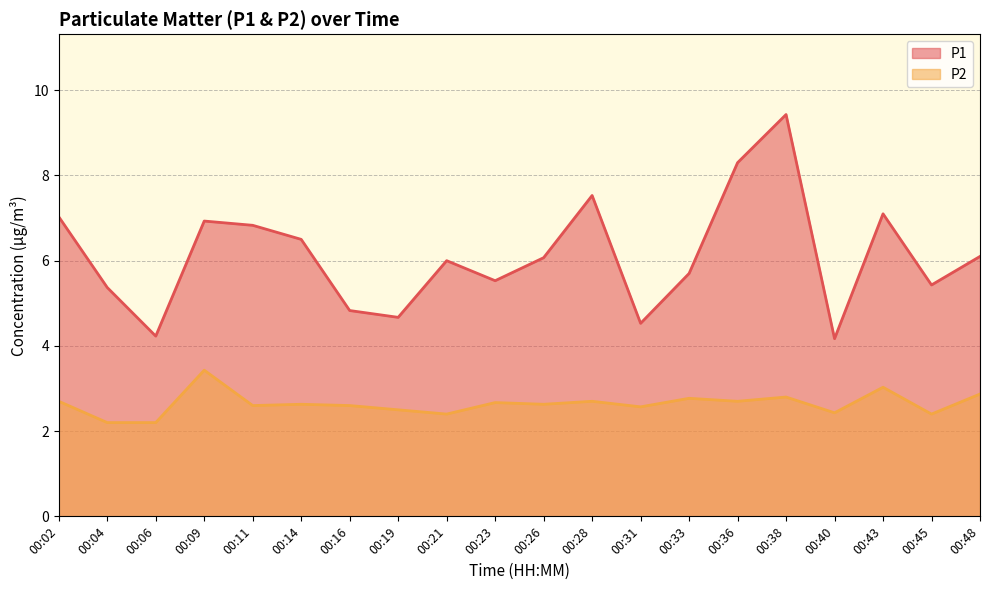

Reading left to right, what are all the values shown in this chart?

P1: 00:02=7.0	00:04=5.4	00:06=4.2	00:09=6.9	00:11=6.8	00:14=6.5	00:16=4.8	00:19=4.7	00:21=6.0	00:23=5.5	00:26=6.1	00:28=7.5	00:31=4.5	00:33=5.7	00:36=8.3	00:38=9.4	00:40=4.2	00:43=7.1	00:45=5.4	00:48=6.1
P2: 00:02=2.7	00:04=2.2	00:06=2.2	00:09=3.4	00:11=2.6	00:14=2.6	00:16=2.6	00:19=2.5	00:21=2.4	00:23=2.7	00:26=2.6	00:28=2.7	00:31=2.6	00:33=2.8	00:36=2.7	00:38=2.8	00:40=2.4	00:43=3.0	00:45=2.4	00:48=2.9